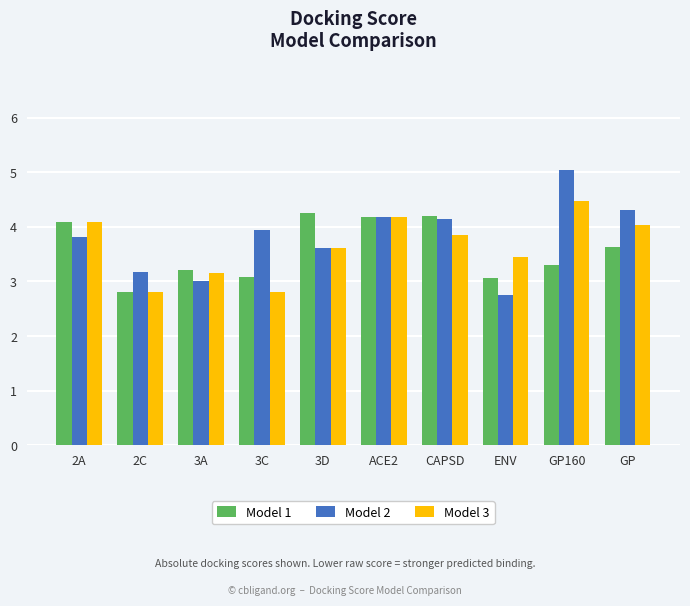

What is the spread (max minus min) of values at CAPSD?

0.3